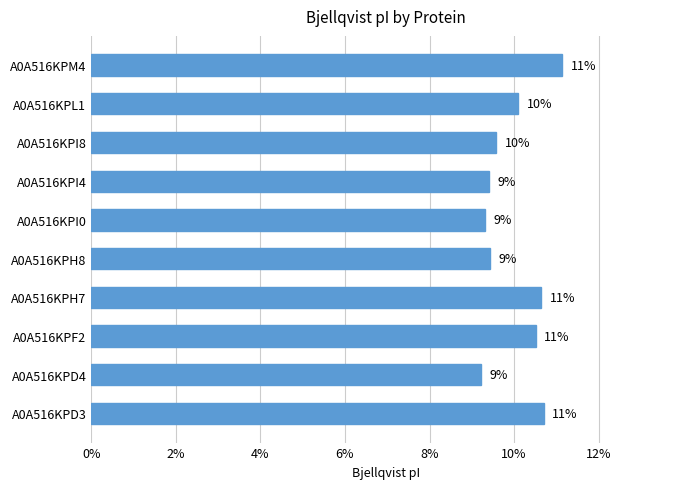

Are the bars horizontal?

Yes